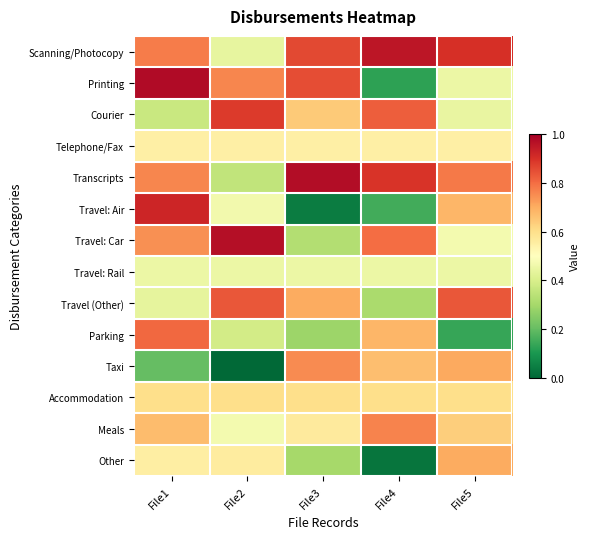

Which category has the highest value across all series?

File1